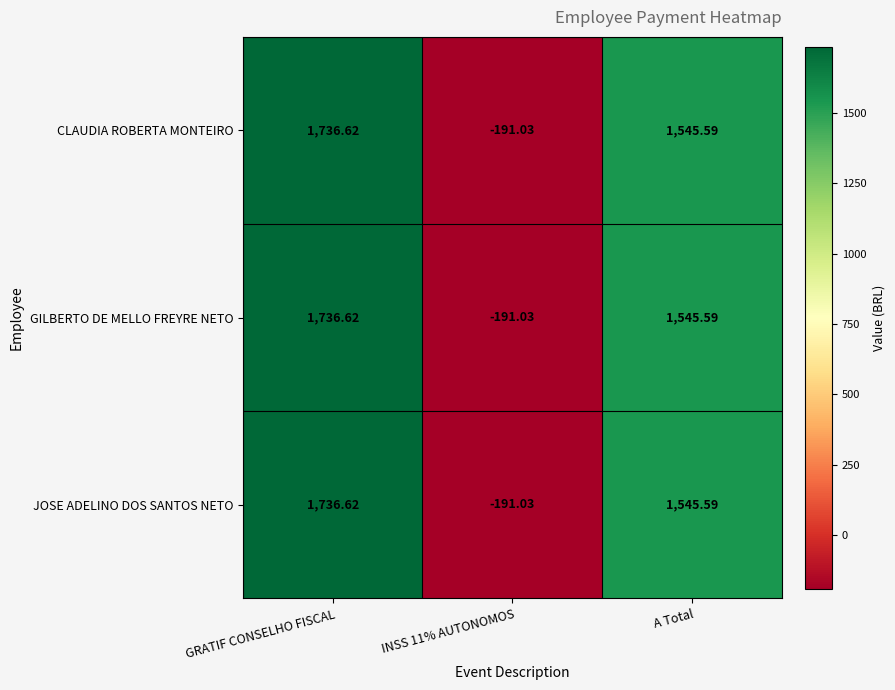

At which label does CLAUDIA ROBERTA MONTEIRO first exceed 1545?

GRATIF CONSELHO FISCAL